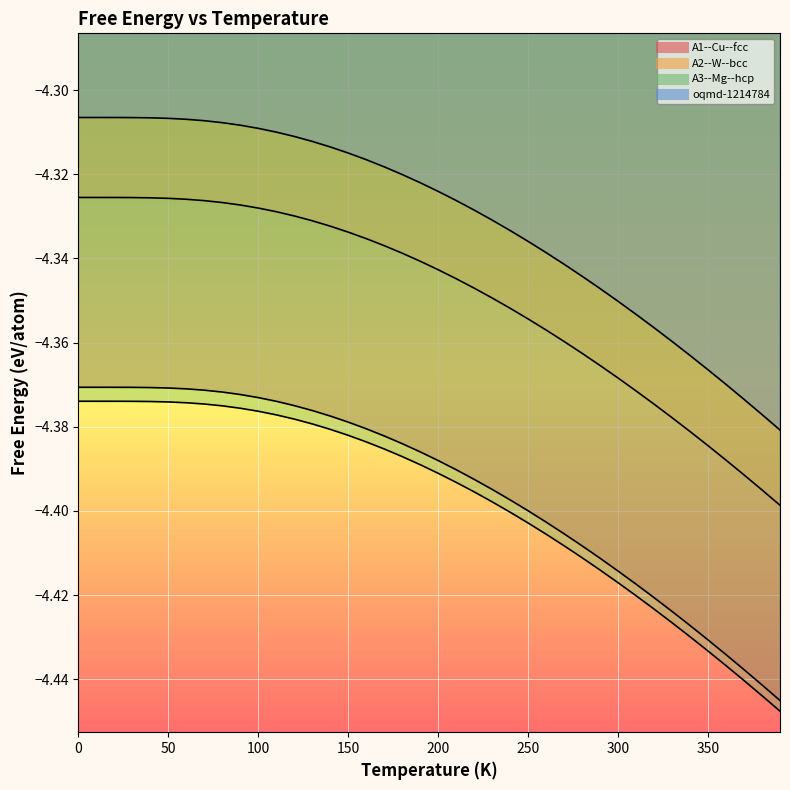

Reading left to right, extract all data points from this chart.

A1--Cu--fcc: -4.4	-4.4	-4.4	-4.4	-4.4	-4.4	-4.4	-4.4	-4.4	-4.4	-4.4	-4.4	-4.4	-4.4	-4.4	-4.4	-4.4	-4.4	-4.4	-4.4	-4.4	-4.4	-4.4	-4.4	-4.4	-4.4	-4.4	-4.4	-4.4	-4.4	-4.4	-4.4	-4.4	-4.4	-4.4	-4.4	-4.4	-4.4	-4.4	-4.4
A2--W--bcc: -4.3	-4.3	-4.3	-4.3	-4.3	-4.3	-4.3	-4.3	-4.3	-4.3	-4.3	-4.3	-4.3	-4.3	-4.3	-4.3	-4.3	-4.3	-4.3	-4.3	-4.3	-4.3	-4.3	-4.3	-4.4	-4.4	-4.4	-4.4	-4.4	-4.4	-4.4	-4.4	-4.4	-4.4	-4.4	-4.4	-4.4	-4.4	-4.4	-4.4
A3--Mg--hcp: -4.4	-4.4	-4.4	-4.4	-4.4	-4.4	-4.4	-4.4	-4.4	-4.4	-4.4	-4.4	-4.4	-4.4	-4.4	-4.4	-4.4	-4.4	-4.4	-4.4	-4.4	-4.4	-4.4	-4.4	-4.4	-4.4	-4.4	-4.4	-4.4	-4.4	-4.4	-4.4	-4.4	-4.4	-4.4	-4.4	-4.4	-4.4	-4.4	-4.4
oqmd-1214784: -4.3	-4.3	-4.3	-4.3	-4.3	-4.3	-4.3	-4.3	-4.3	-4.3	-4.3	-4.3	-4.3	-4.3	-4.3	-4.3	-4.3	-4.3	-4.3	-4.3	-4.3	-4.3	-4.3	-4.3	-4.3	-4.3	-4.3	-4.3	-4.3	-4.3	-4.4	-4.4	-4.4	-4.4	-4.4	-4.4	-4.4	-4.4	-4.4	-4.4